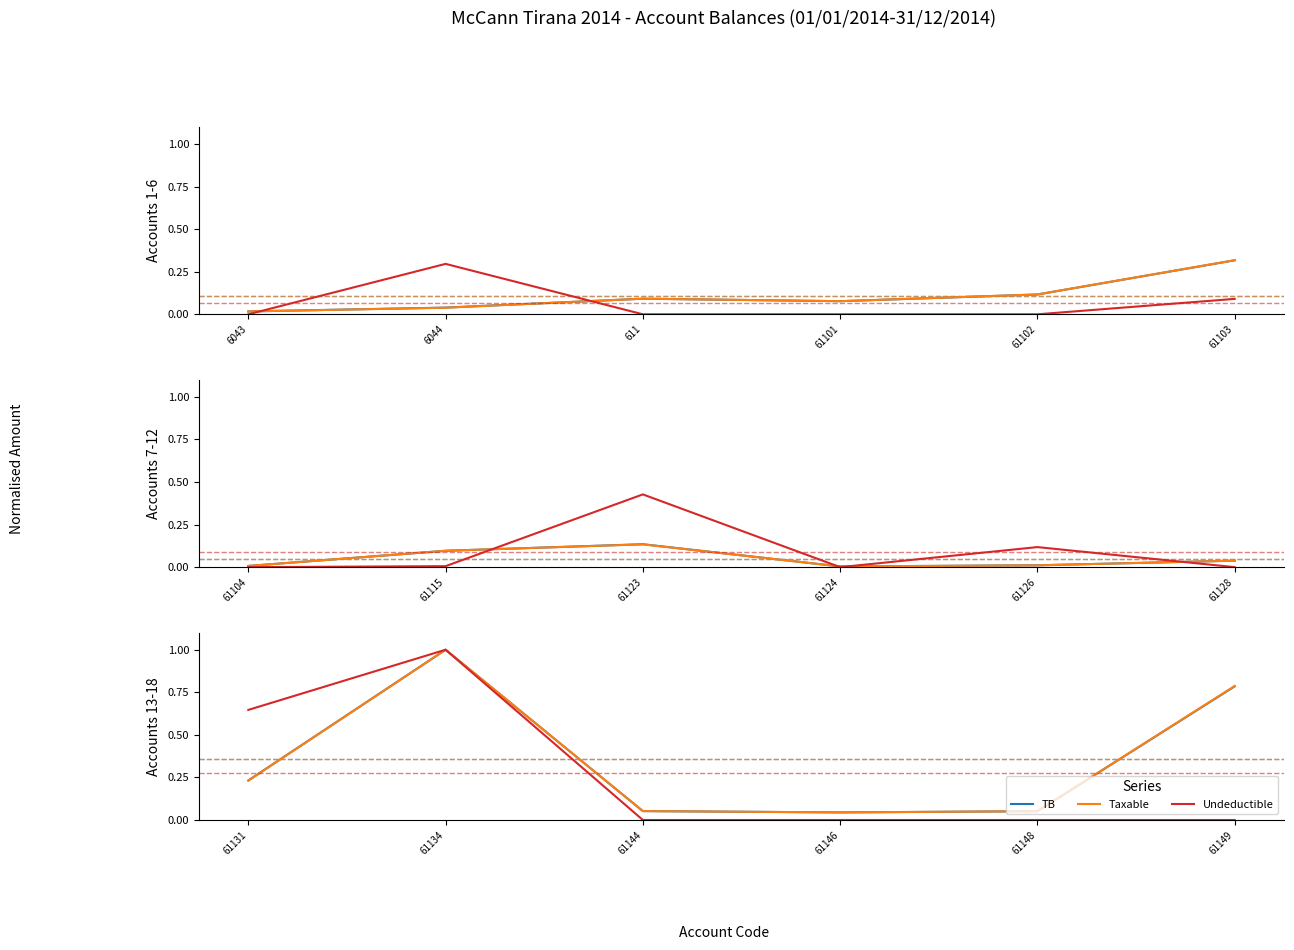

How many Undeductible values are between 0 and 1?

6